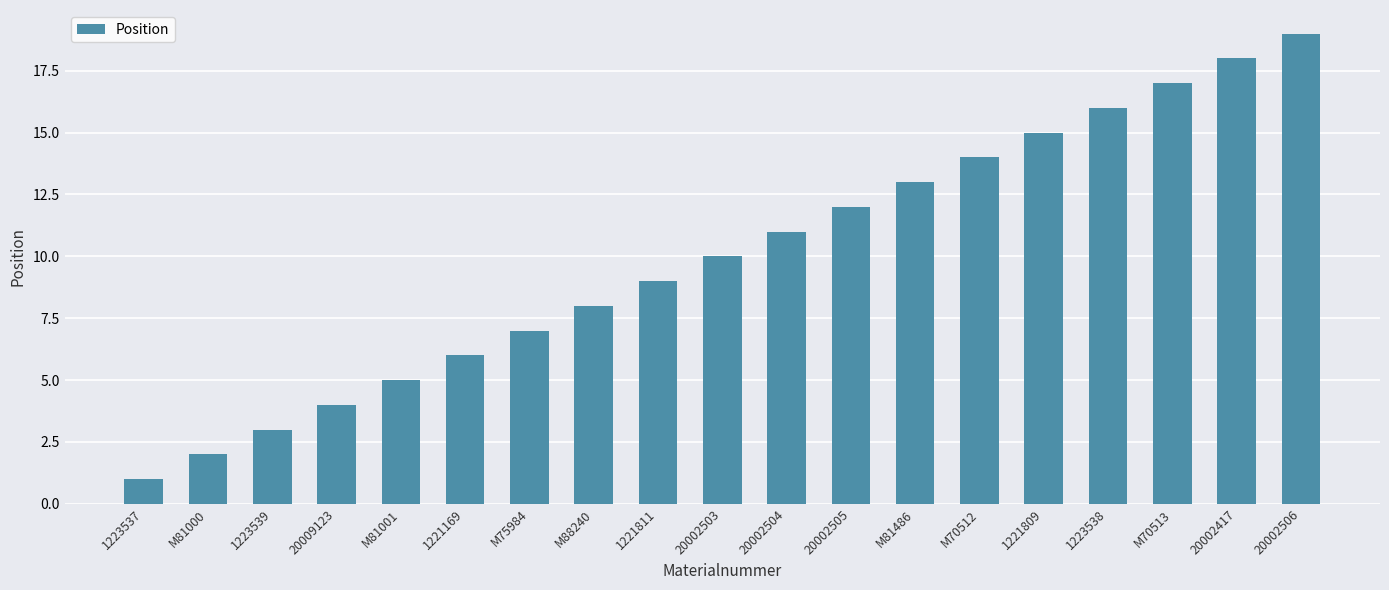

Reading left to right, list all the values displayed in this chart.

1223537=1	M81000=2	1223539=3	20009123=4	M81001=5	1221169=6	M75984=7	M88240=8	1221811=9	20002503=10	20002504=11	20002505=12	M81486=13	M70512=14	1221809=15	1223538=16	M70513=17	20002417=18	20002506=19